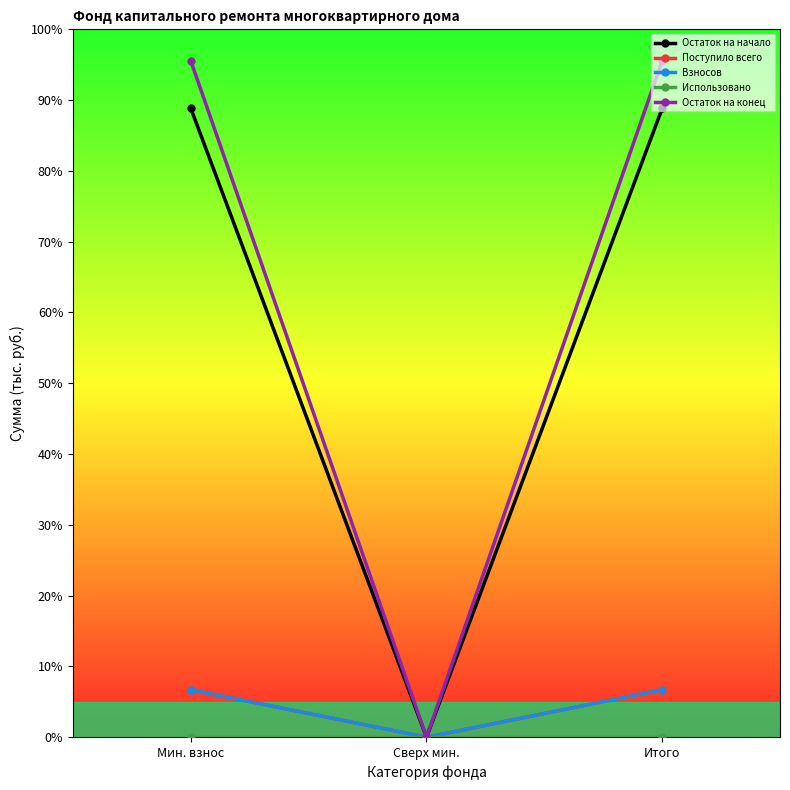

At which category does the chart reach its peak across all series?

Мин. взнос